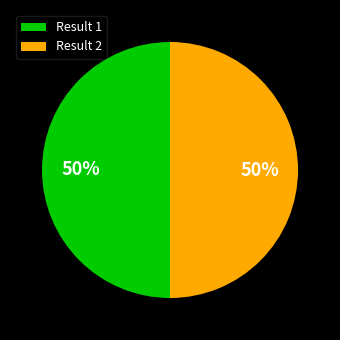

What is the ratio of the value at Result 2 to the value at Result 1?

1.0